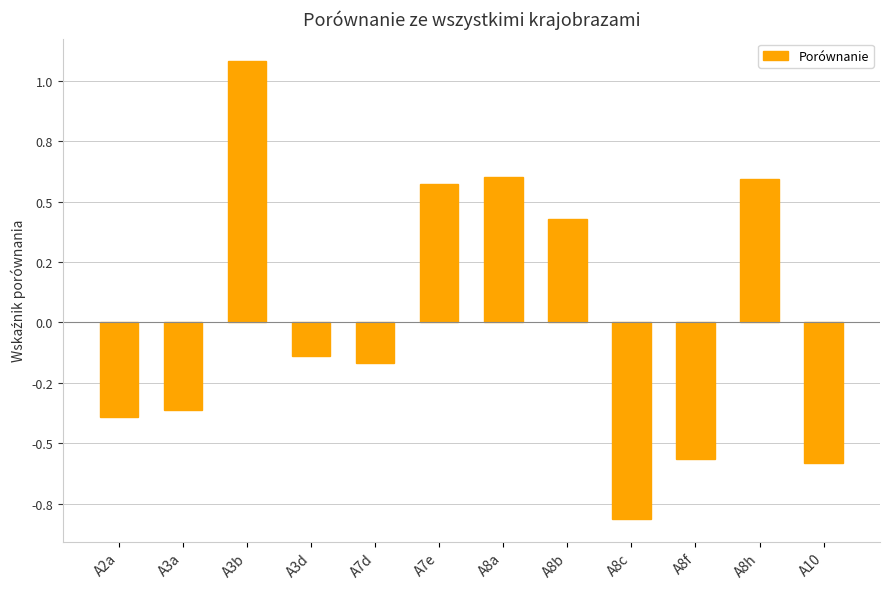

Does the chart contain any negative values?

Yes